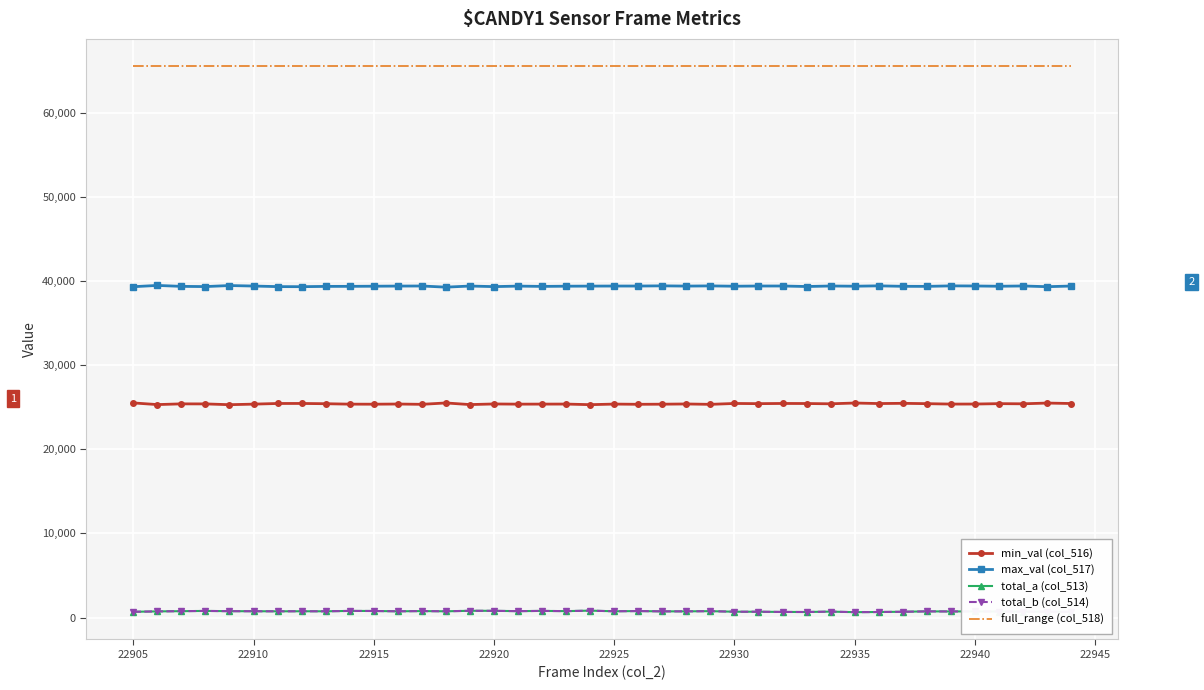

True or false: full_range (col_518) and total_a (col_513) cross at least once.

False